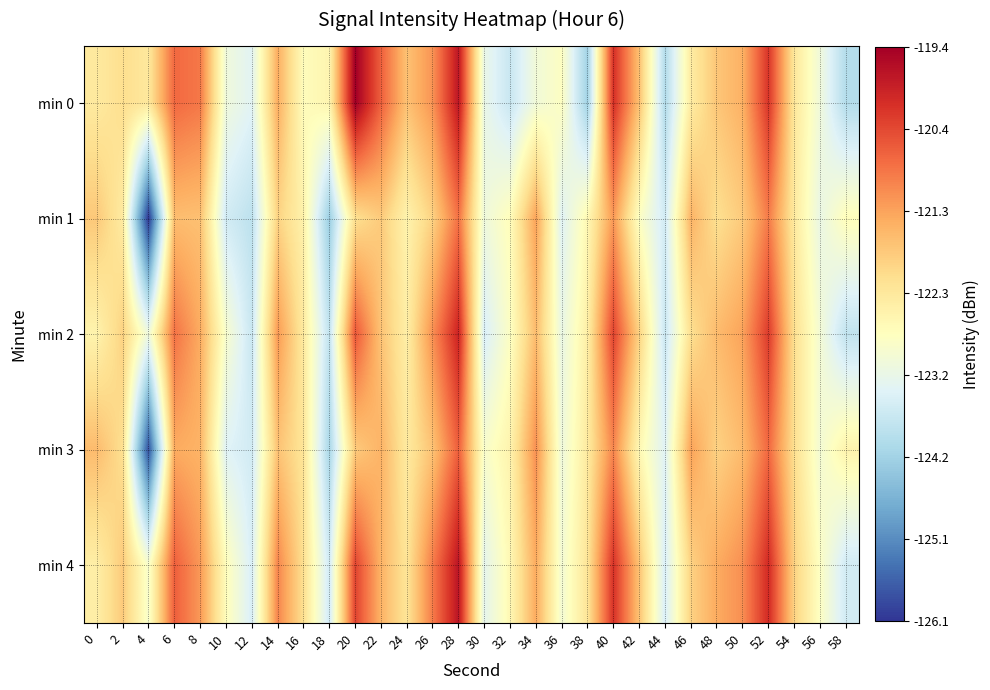

Count the number of categories in the chart.

30